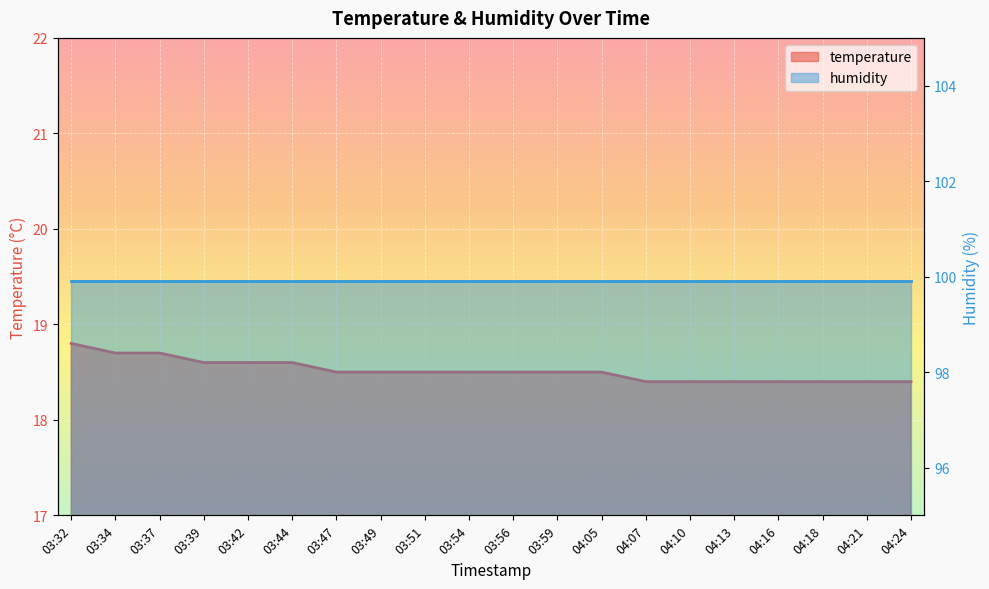

Rank the categories by value from lowest to highest.

04:07, 04:10, 04:13, 04:16, 04:18, 04:21, 04:24, 03:47, 03:49, 03:51, 03:54, 03:56, 03:59, 04:05, 03:39, 03:42, 03:44, 03:34, 03:37, 03:32